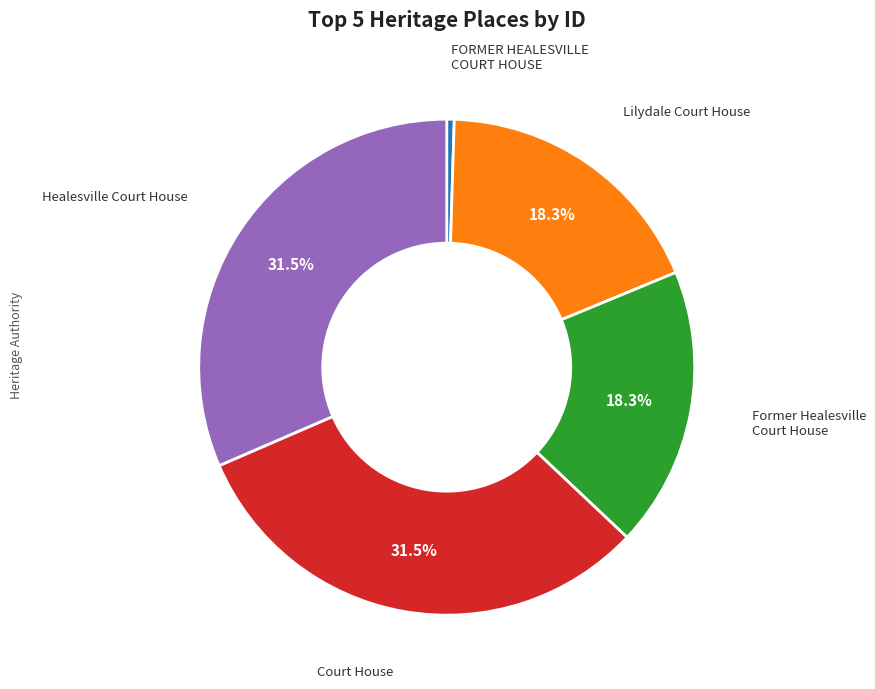

Does any single category account for the majority?

No